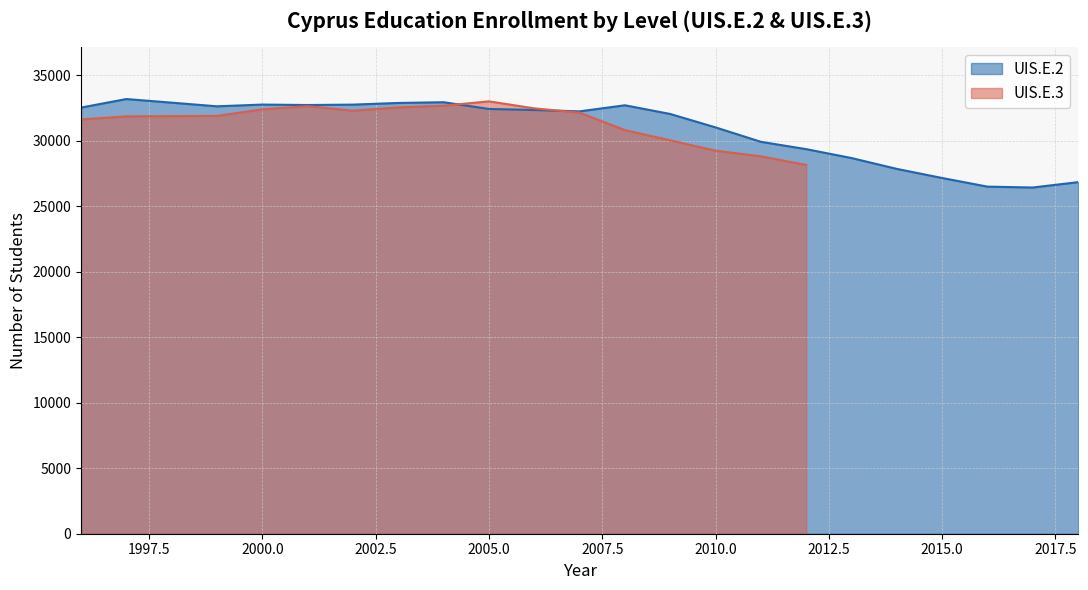

Which category has the highest value across all series?

1997